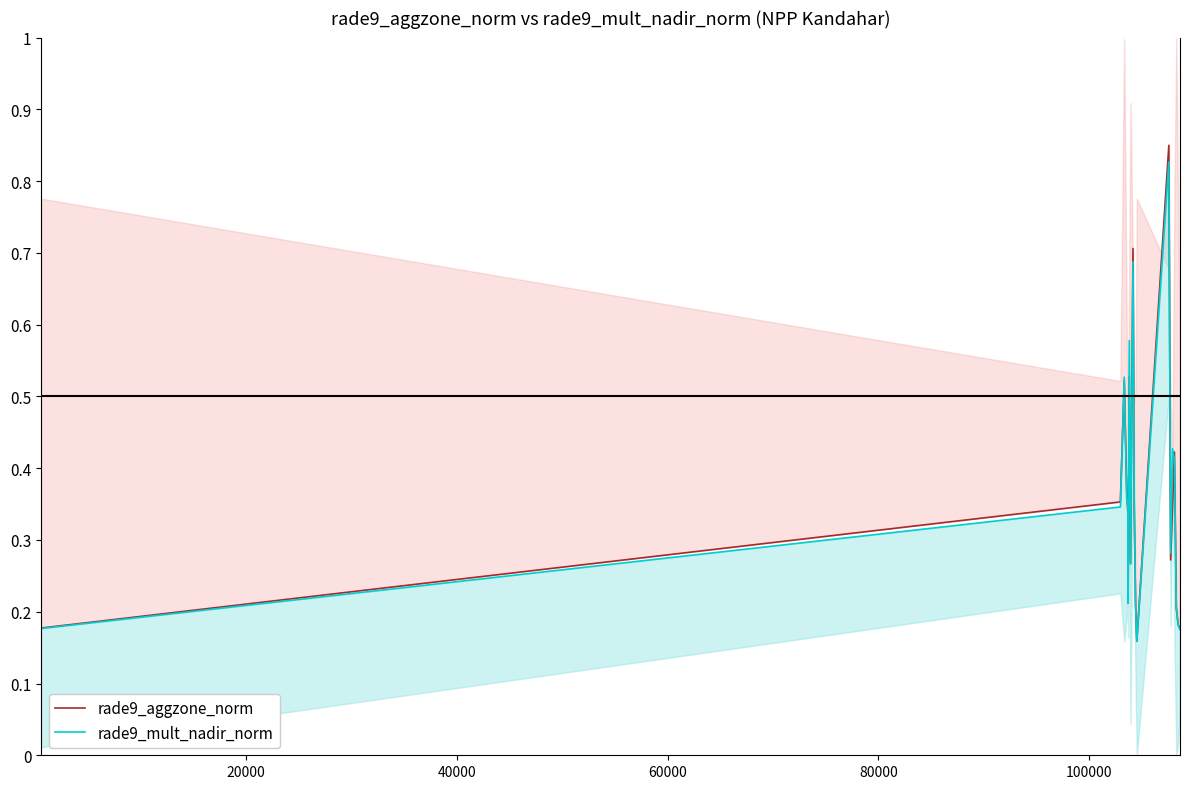

Does the chart have visible grid lines?

No